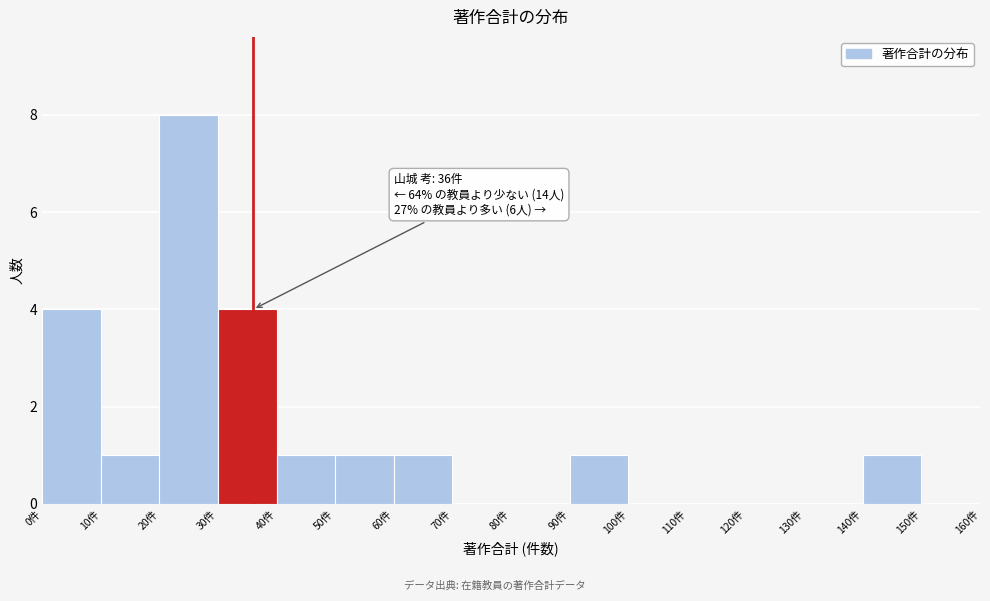

Over which range of the x-axis is the bar tallest?

20 to 30